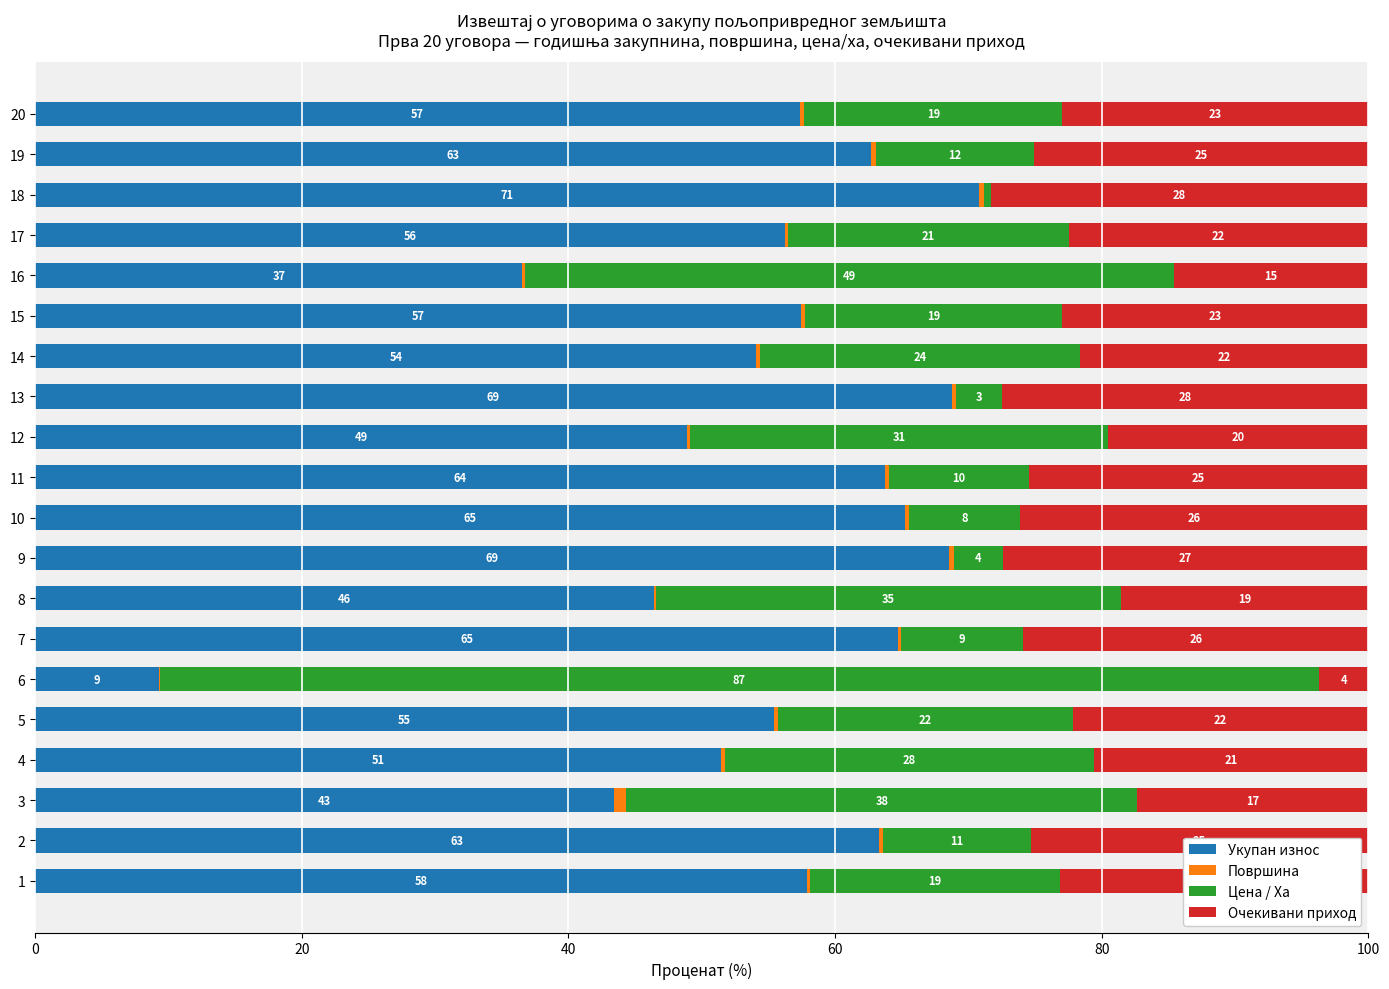

True or false: Очекивани приход has a value of 48.9 at 12.

False